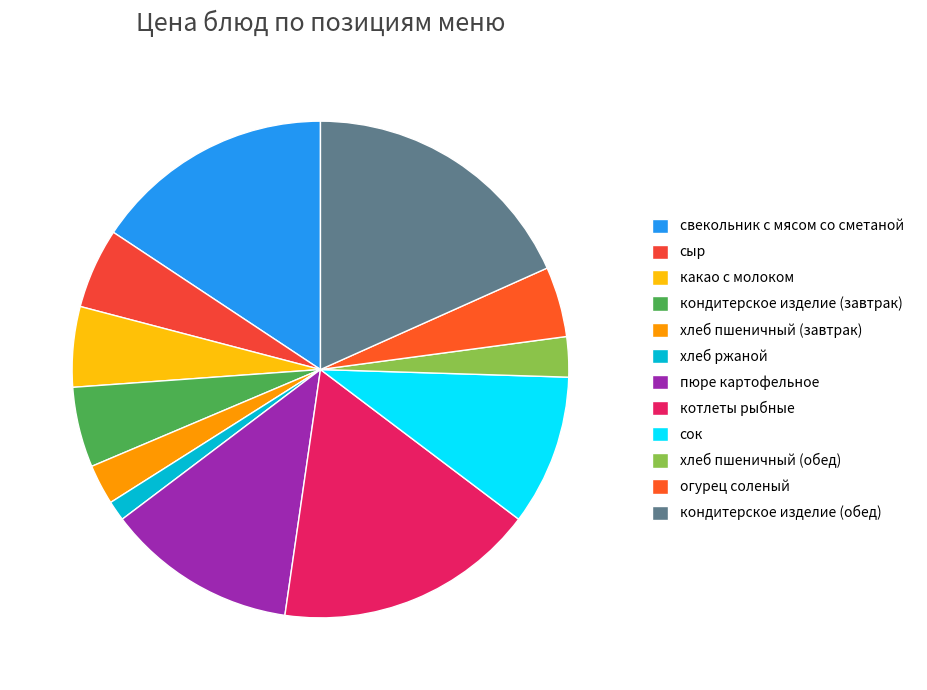

What is the total percentage of сок and хлеб пшеничный (завтрак)?

12.4%